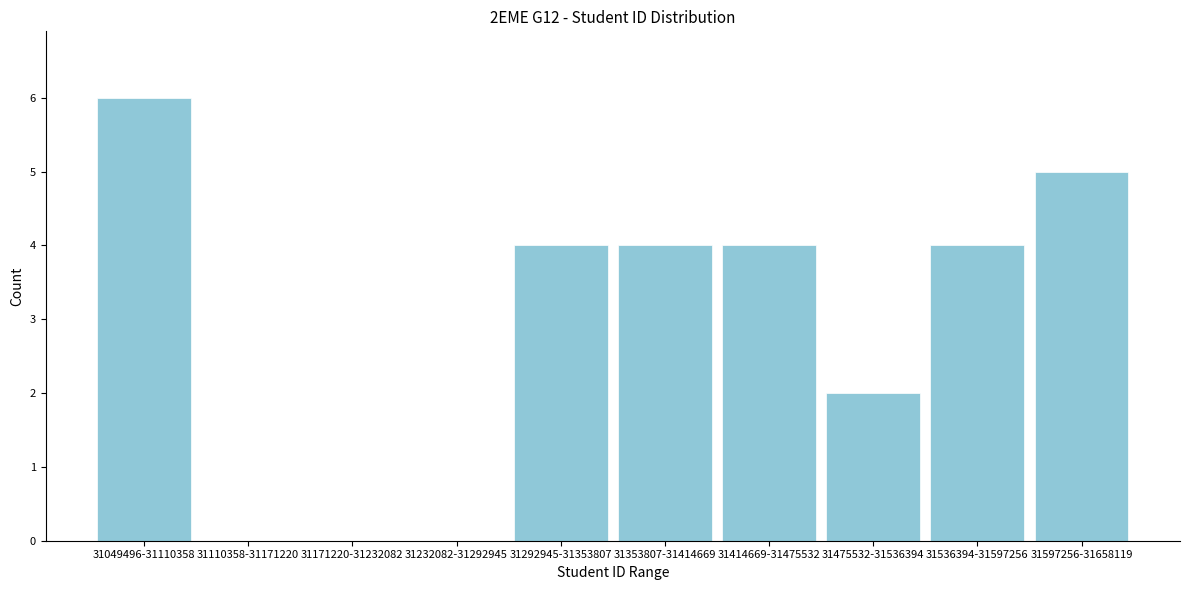

Reading left to right, list all the values displayed in this chart.

31049496-31110358=6	31110358-31171220=0	31171220-31232082=0	31232082-31292945=0	31292945-31353807=4	31353807-31414669=4	31414669-31475532=4	31475532-31536394=2	31536394-31597256=4	31597256-31658119=5